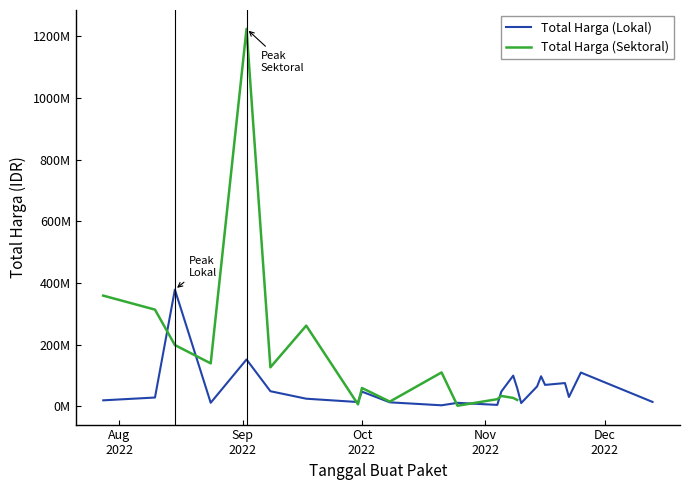

Reading left to right, extract all data points from this chart.

19950000	29000000	379075000	12000000	152477000	49478000	25200000	14400000	48140000	13442000	3825000	11800000	5093000	48140000	100000000	59375000	11100000	65000000	98000000	70000000	75920000	30800000	110000000	14750000